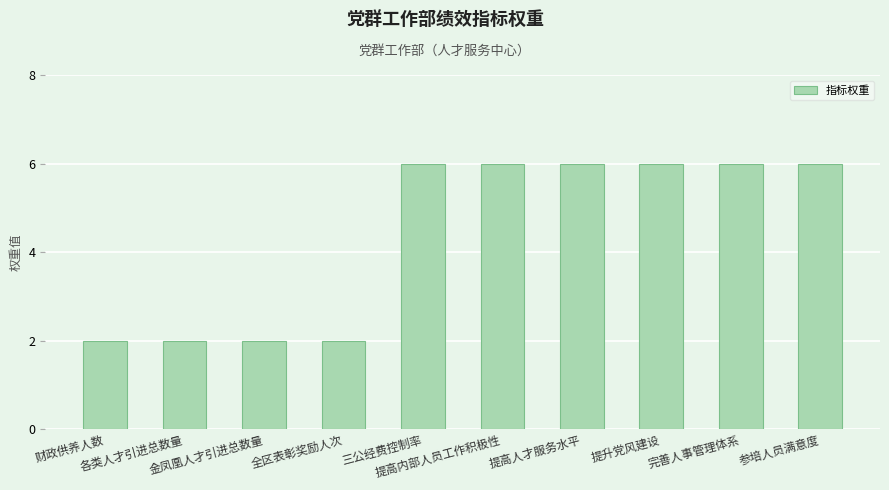

Reading left to right, list all the values displayed in this chart.

2	2	2	2	6	6	6	6	6	6